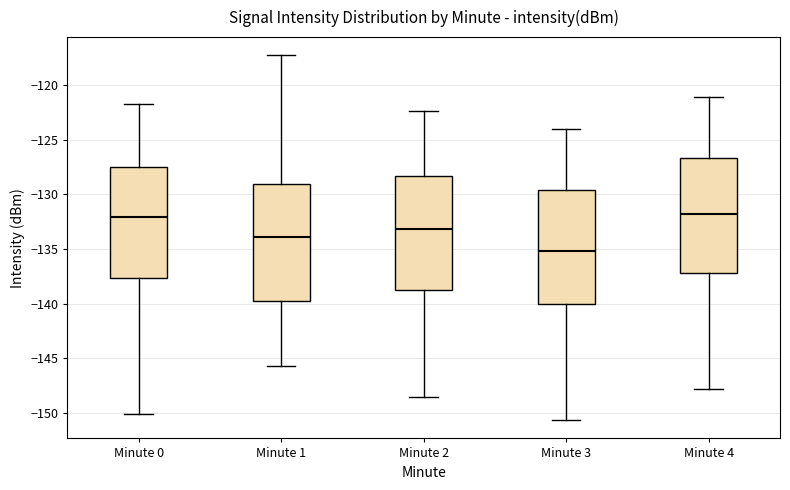

Reading left to right, transcribe this box plot: for each box, give where its median line is, the range the box spans, and where its two whiskers end, as read against the y-axis. The values are not printed on the chart, so give them approximately, as read against the axis.

Minute 0: median -132.0, box -137.5 to -127.5, whiskers -150.0 to -121.5
Minute 1: median -134.0, box -140.0 to -129.0, whiskers -145.5 to -117.5
Minute 2: median -133.0, box -139.0 to -128.5, whiskers -148.5 to -122.5
Minute 3: median -135.0, box -140.0 to -129.5, whiskers -150.5 to -124.0
Minute 4: median -132.0, box -137.0 to -126.5, whiskers -148.0 to -121.0